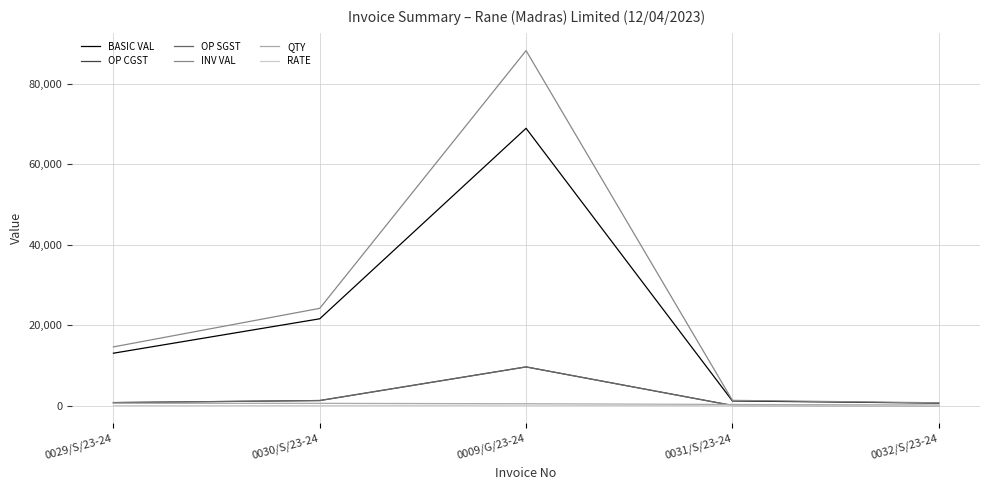

True or false: RATE has more than 1 points higher than both neighbors.

False